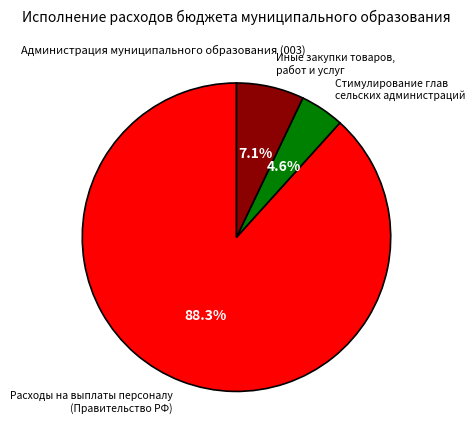

What is the majority slice?

Расходы на выплаты персоналу (Правительство РФ)